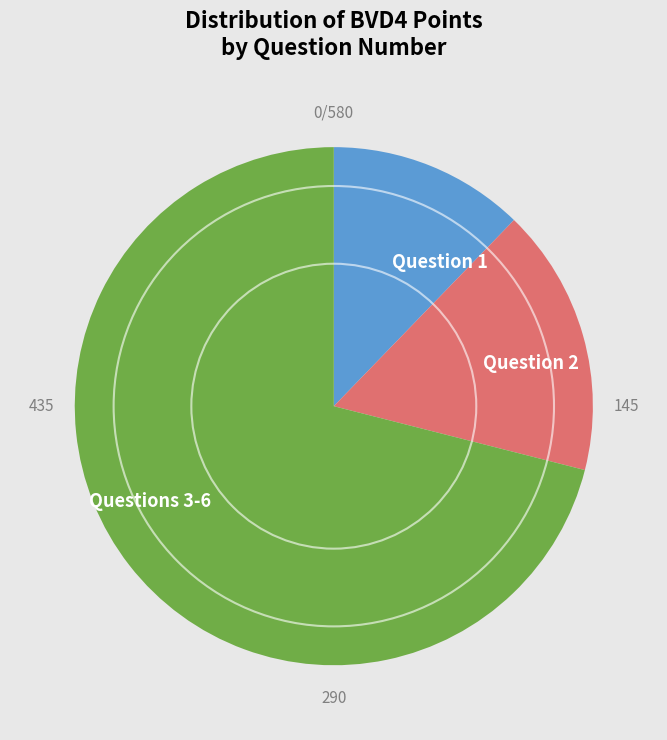

How many slices are in this pie chart?

3